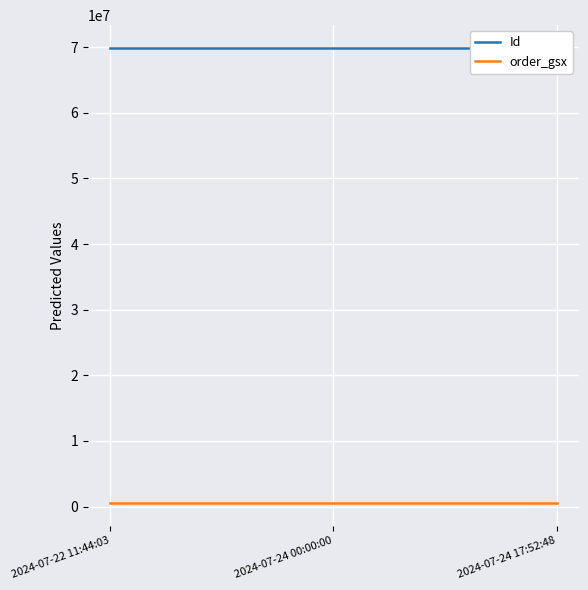

Is it true that order_gsx equals 574010 at 2024-07-24 17:52:48?

True